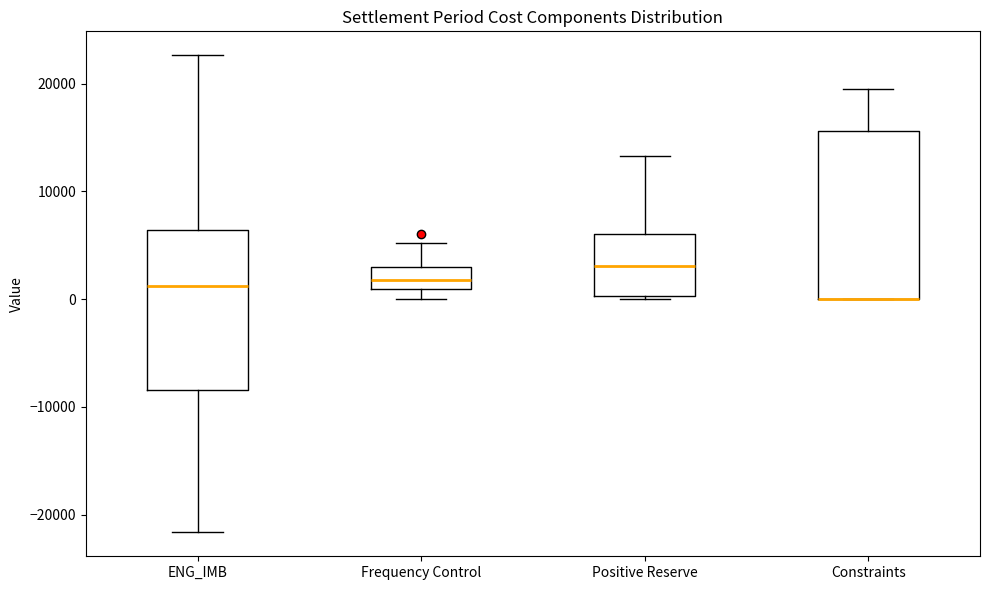

Reading left to right, transcribe this box plot: for each box, give where its median line is, the range the box spans, and where its two whiskers end, as read against the y-axis. The values are not printed on the chart, so give them approximately, as read against the axis.

ENG_IMB: median 1000, box -8000 to 6000, whiskers -22000 to 23000
Frequency Control: median 2000, box 1000 to 3000, whiskers 0 to 5000
Positive Reserve: median 3000, box 0 to 6000, whiskers 0 (just below the box's lower edge) to 13000
Constraints: median 0 (drawn on the box's lower edge), box 0 to 16000, whiskers 0 to 19000